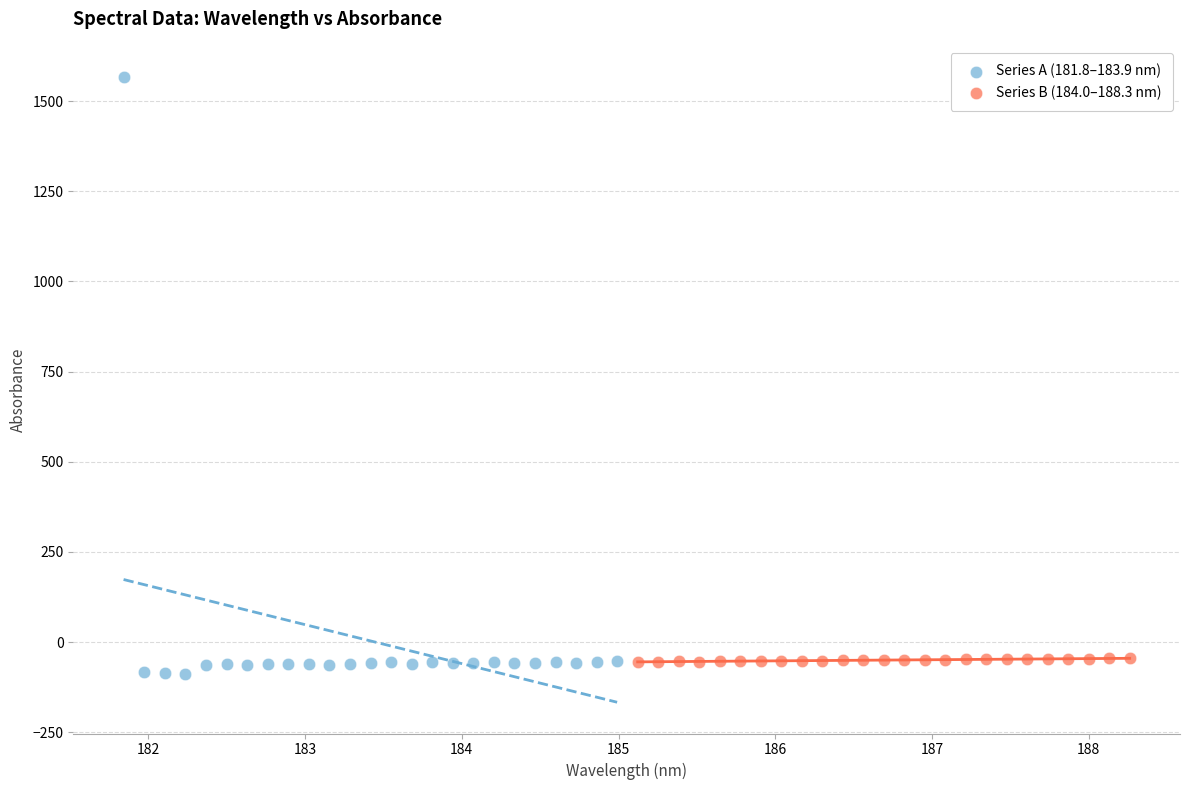

Which series contains the highest Y value?

Series A (181.8–183.9 nm)